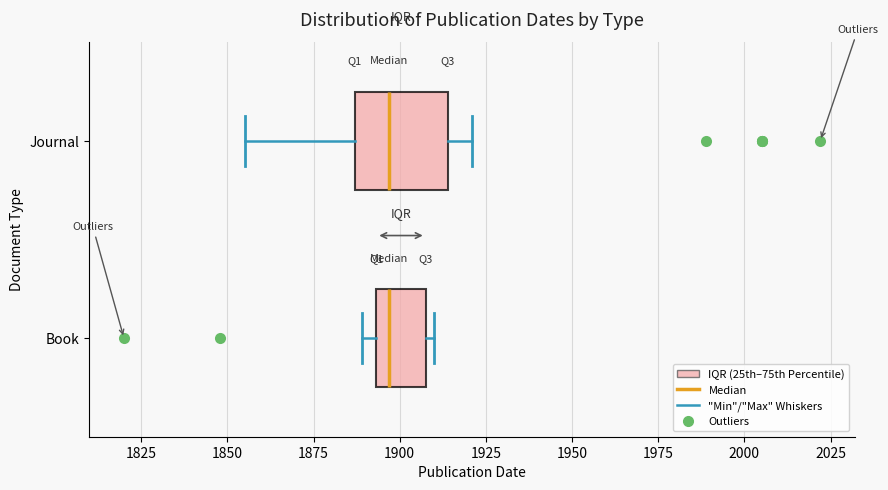

Where is the right edge of the box for Journal on the x-axis? The values are not printed on the chart, so give them approximately, as read against the axis.

1915